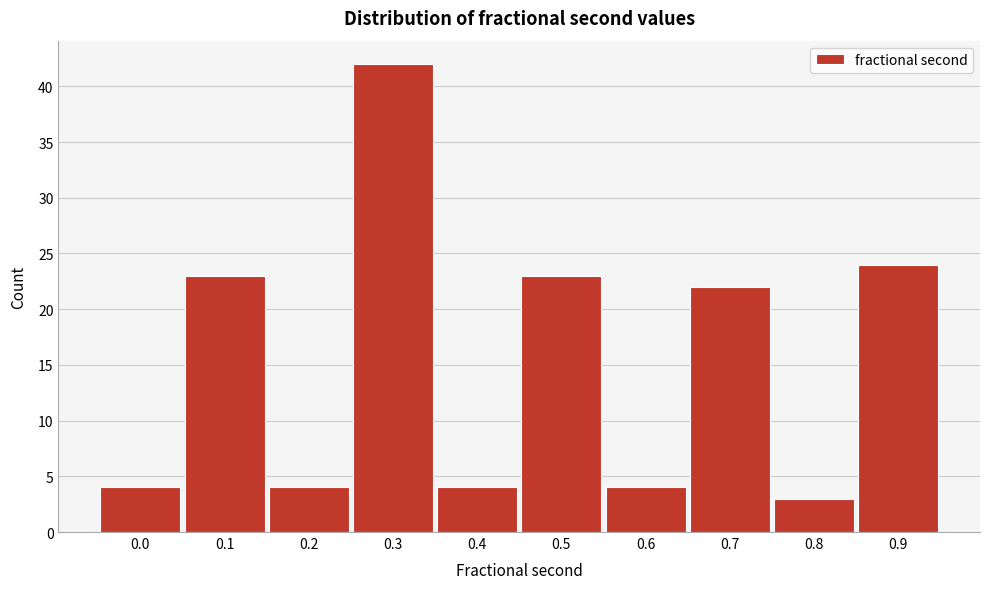

Reading right to left, what are all the values shown in this chart?

0.9=24	0.8=3	0.7=22	0.6=4	0.5=23	0.4=4	0.3=42	0.2=4	0.1=23	0.0=4